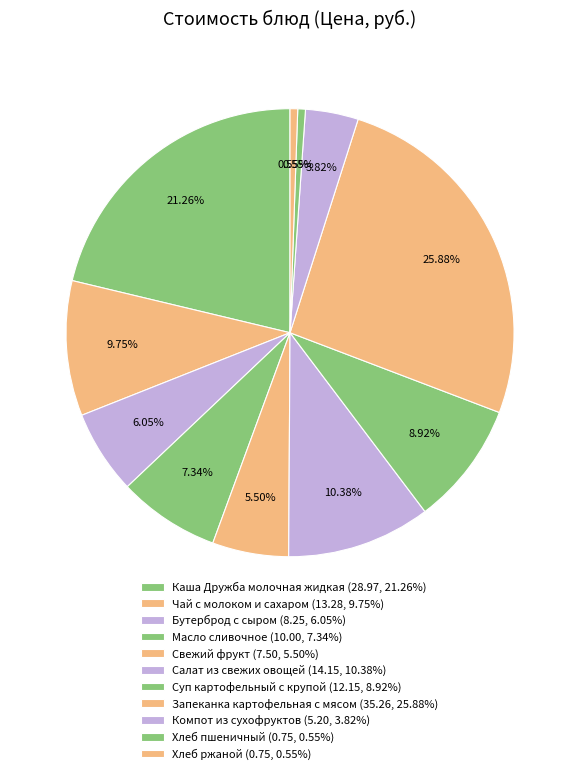

How many segments does this pie chart have?

11